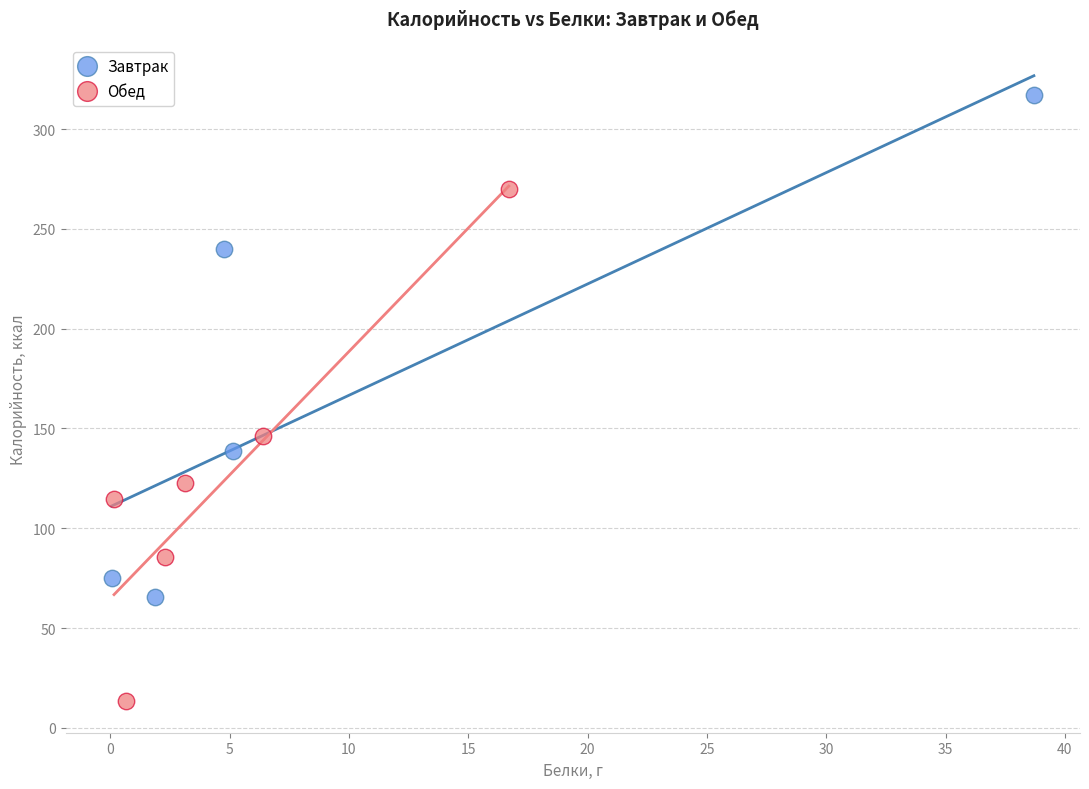

Which series contains the highest Y value?

Завтрак